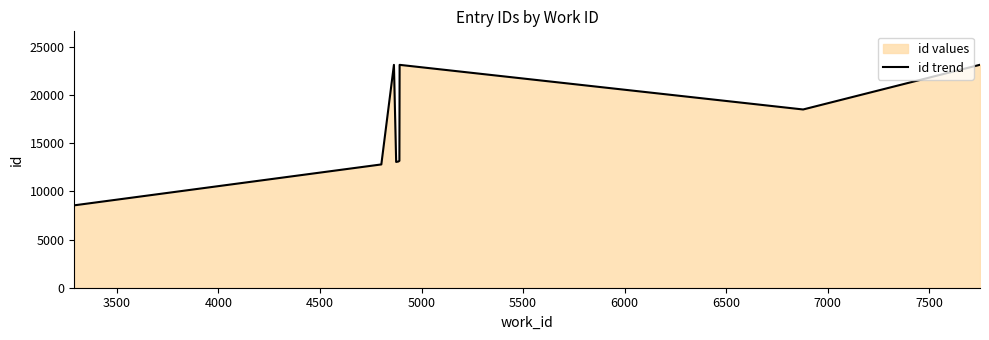

What is the maximum value shown in the chart?

23147